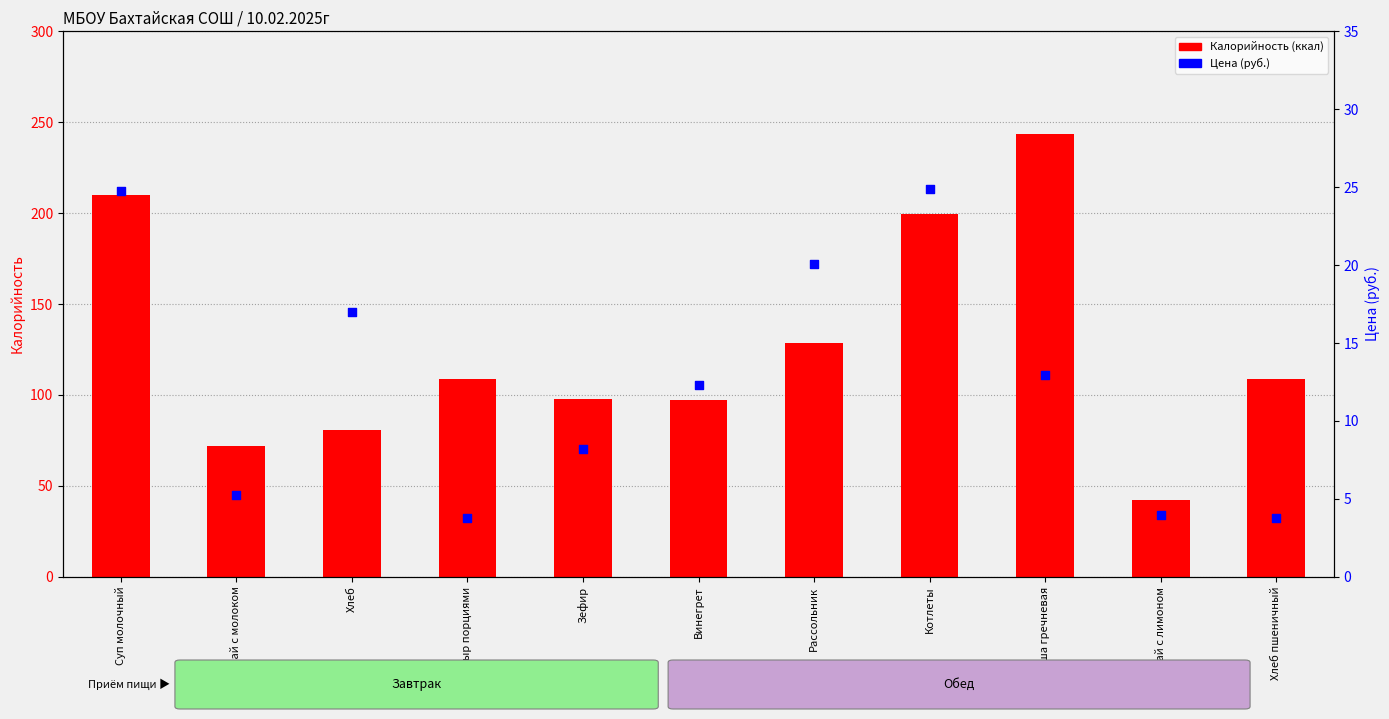

Which series has the largest total across all categories?

Калорийность